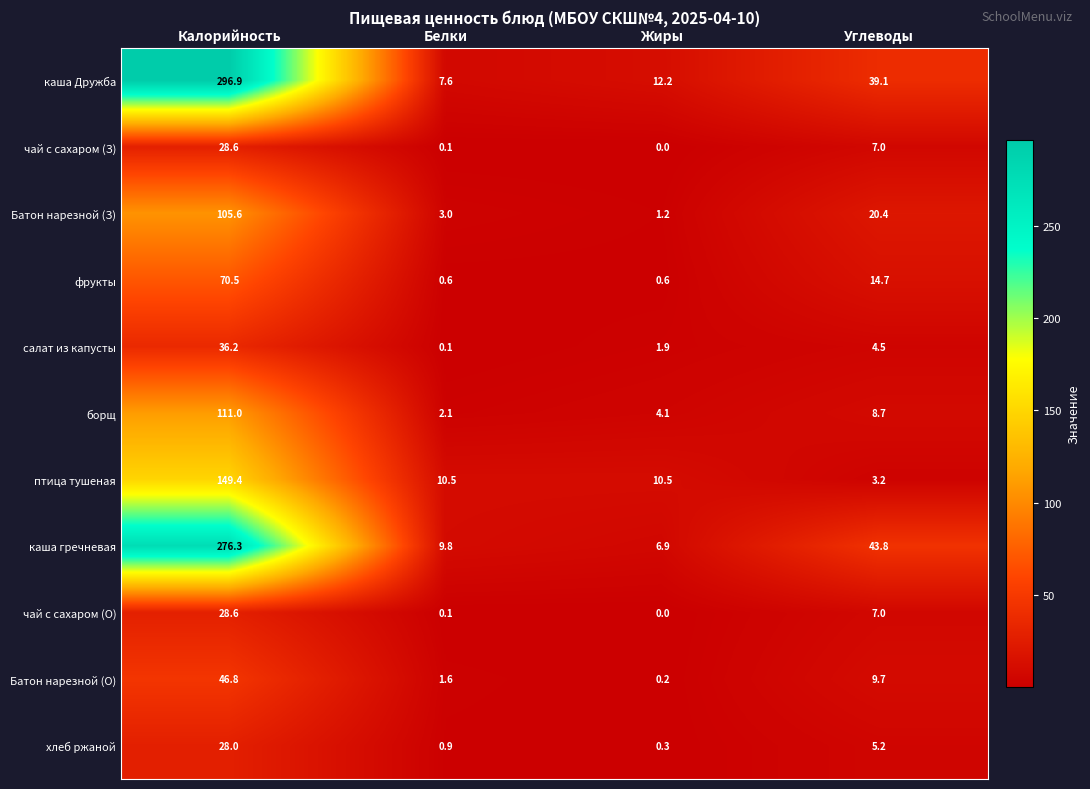

At how many categories does at least one series exceed 85?

1